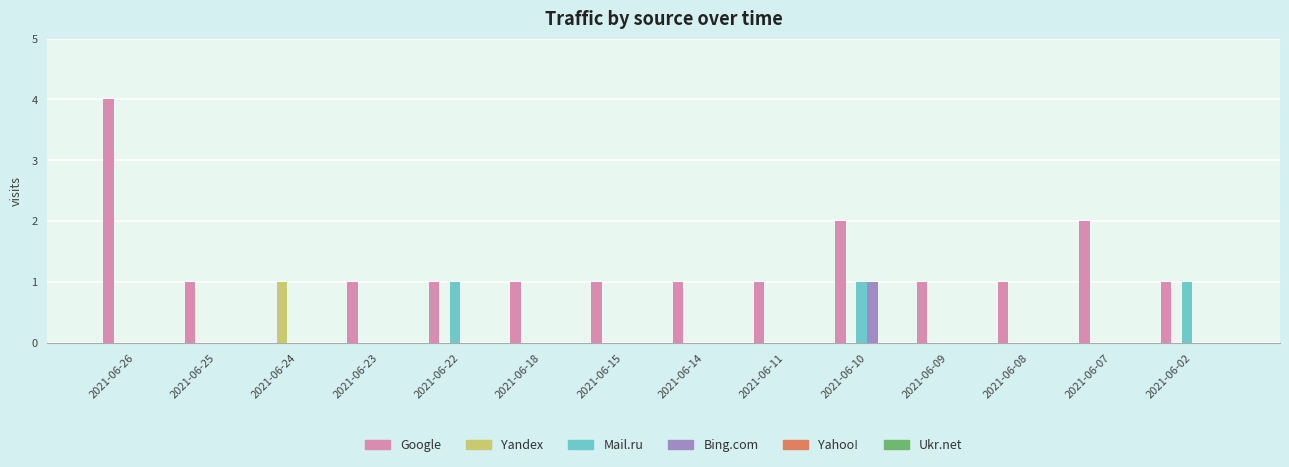

Does the chart contain stacked bars?

No